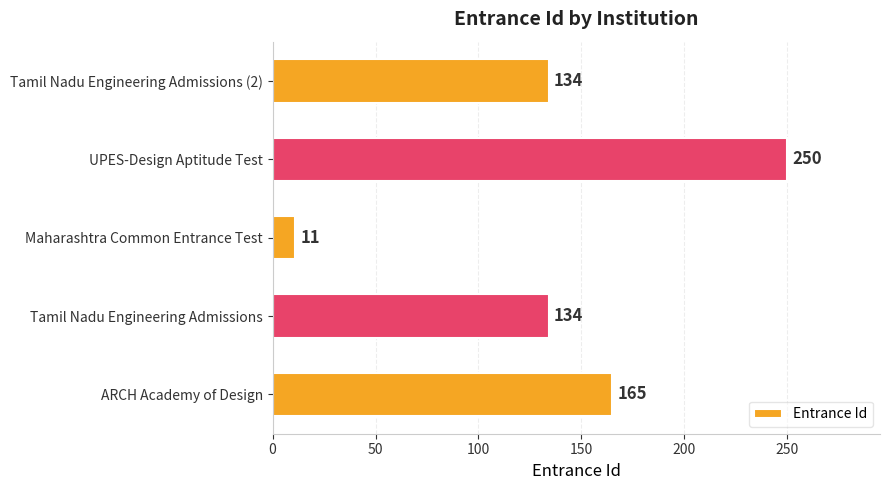

Reading bottom to top, transcribe all the data shown in this chart.

165	134	11	250	134